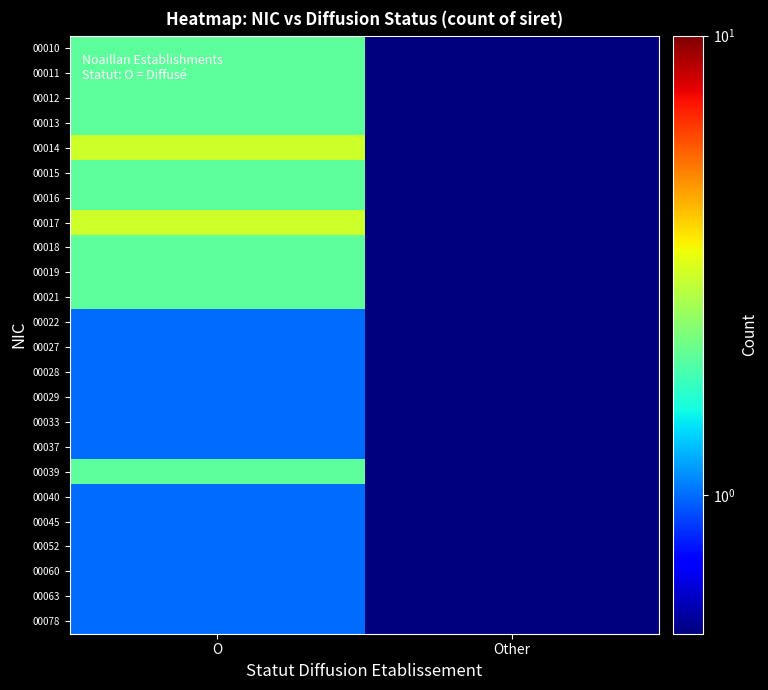

What is the difference between the highest and lowest values at O?

2.0